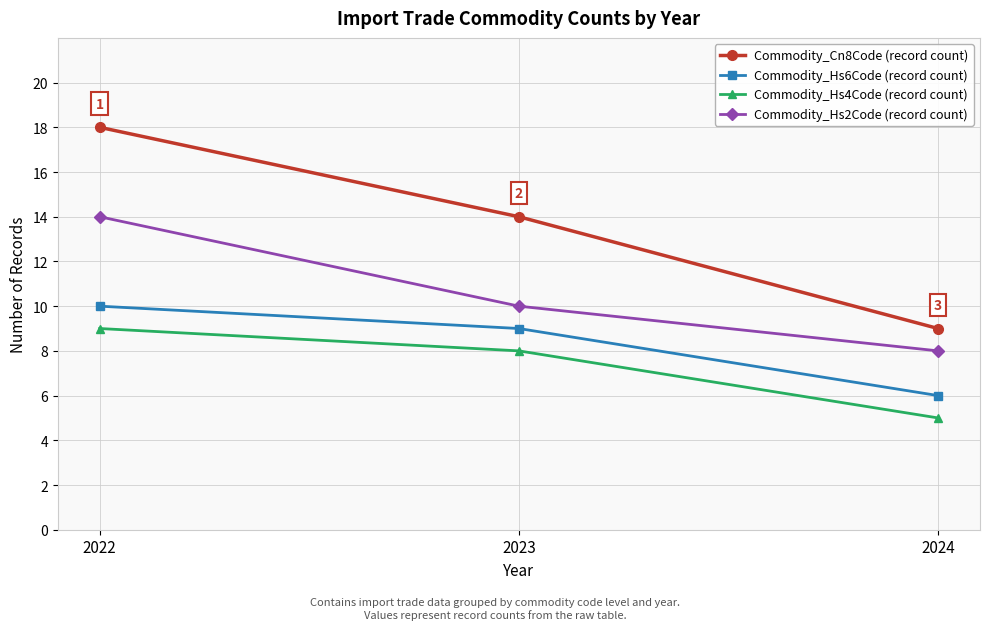

Reading right to left, what are all the values shown in this chart?

Commodity_Cn8Code (record count): 2024=9	2023=14	2022=18
Commodity_Hs6Code (record count): 2024=6	2023=9	2022=10
Commodity_Hs4Code (record count): 2024=5	2023=8	2022=9
Commodity_Hs2Code (record count): 2024=8	2023=10	2022=14